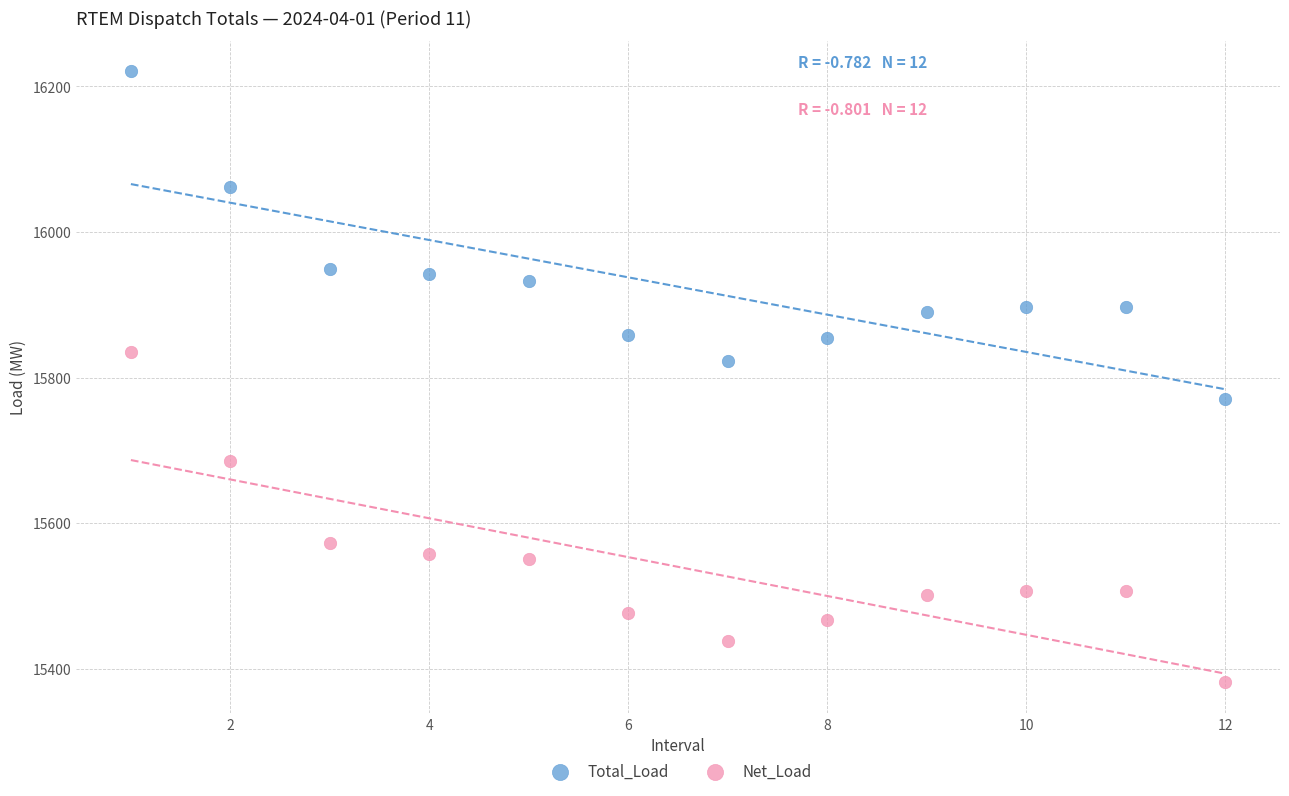

What are all the series names shown in the legend?

Total_Load, Net_Load